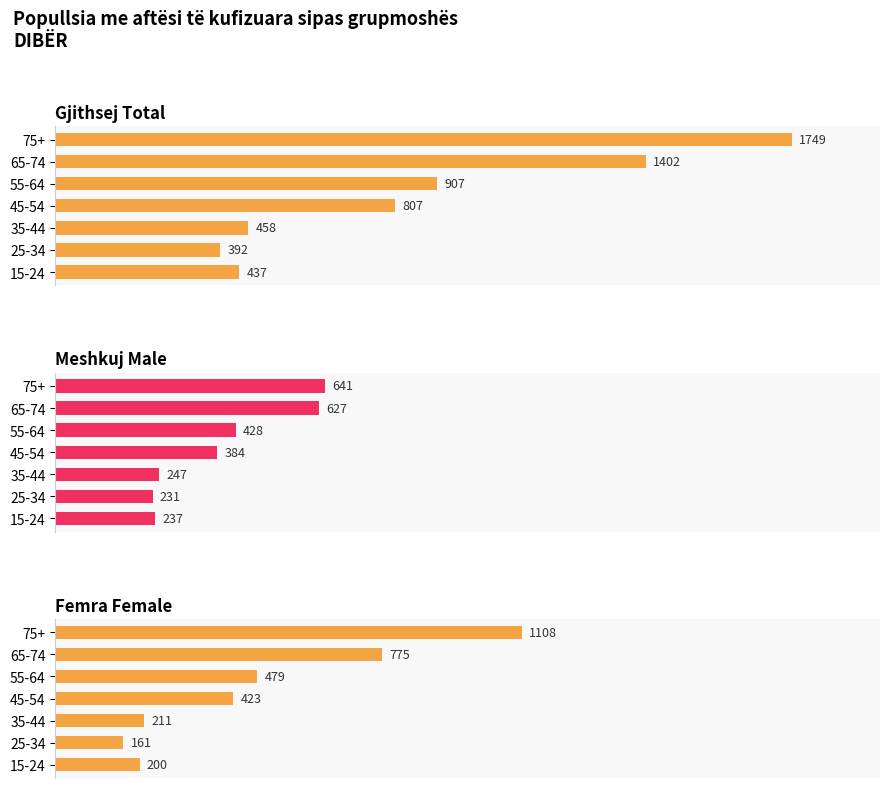

What is the difference between the second highest and second lowest values in the Meshkuj Male series?

390